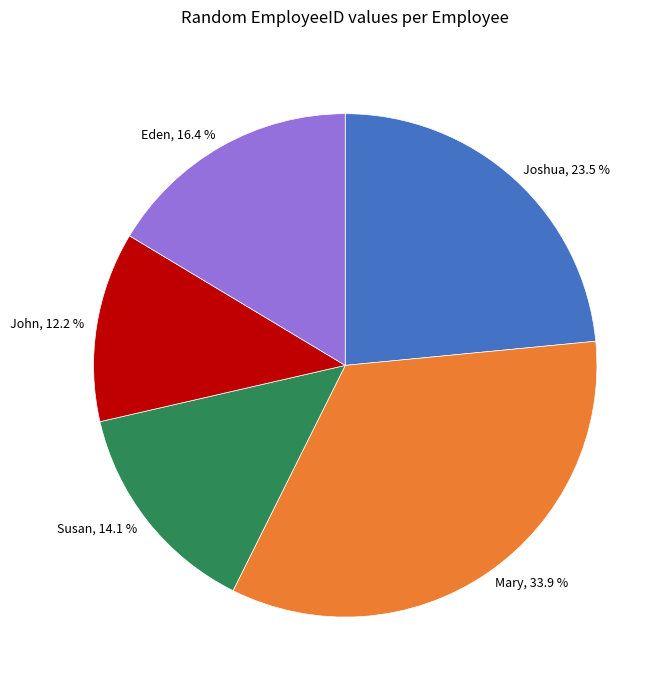

How many segments does this pie chart have?

5